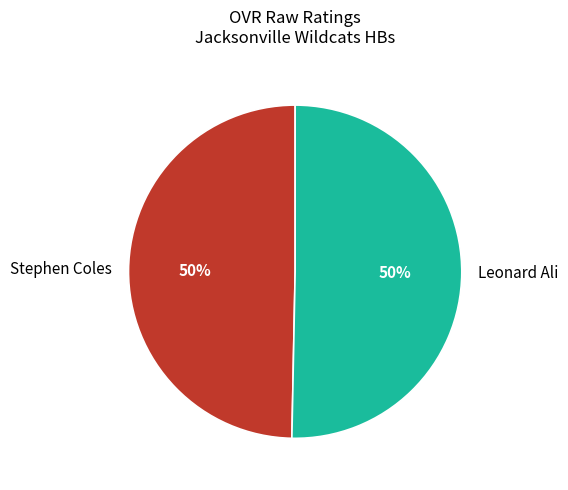

Count the number of slices in the pie.

2